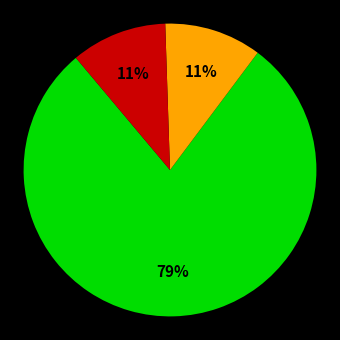

How many slices are in this pie chart?

3